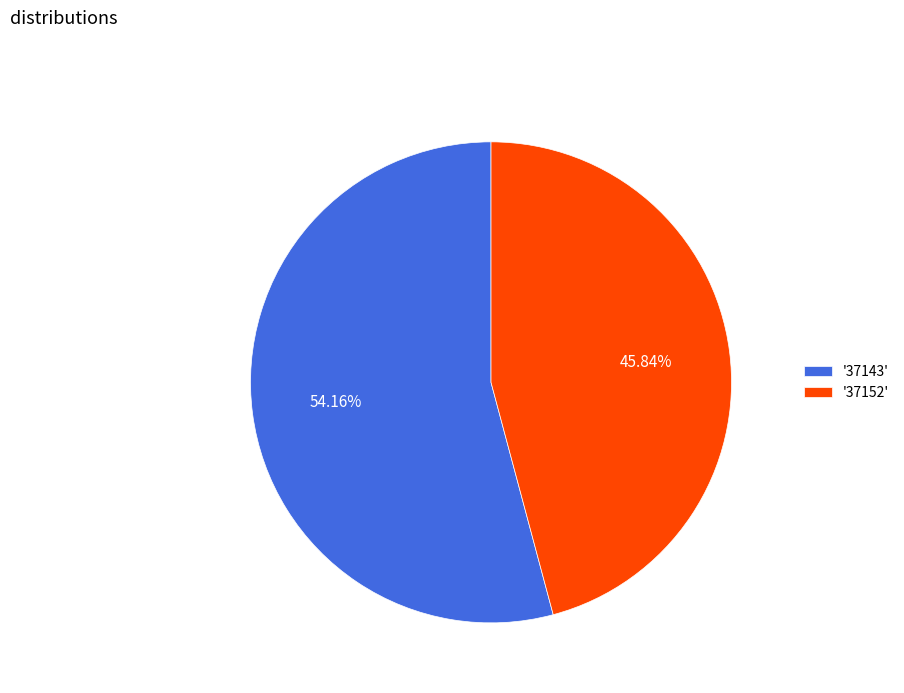

Rank the categories by value from lowest to highest.

'37152', '37143'